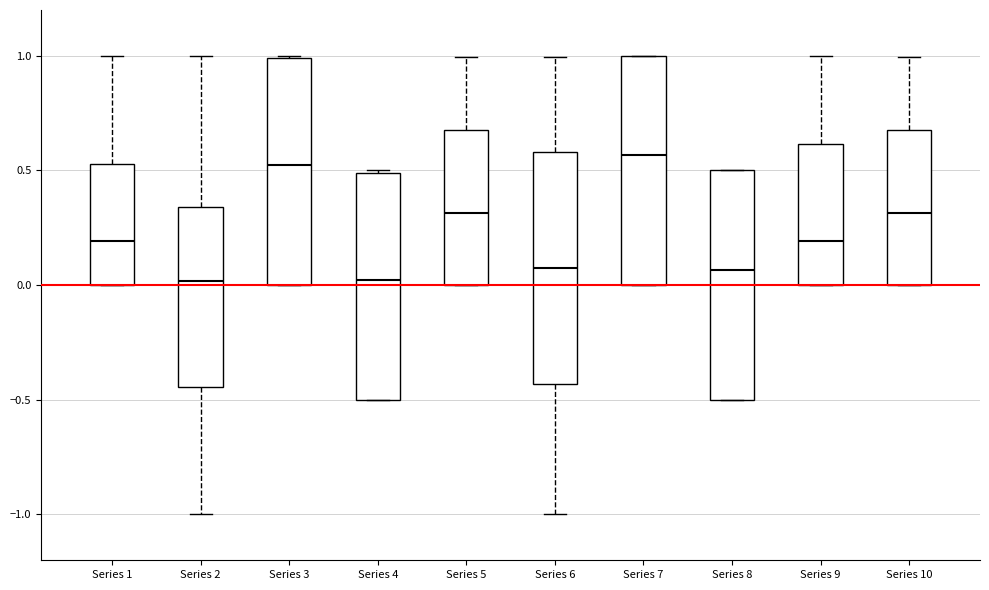

Where is the lower edge of the box for Series 5 on the y-axis? The values are not printed on the chart, so give them approximately, as read against the axis.

0.00